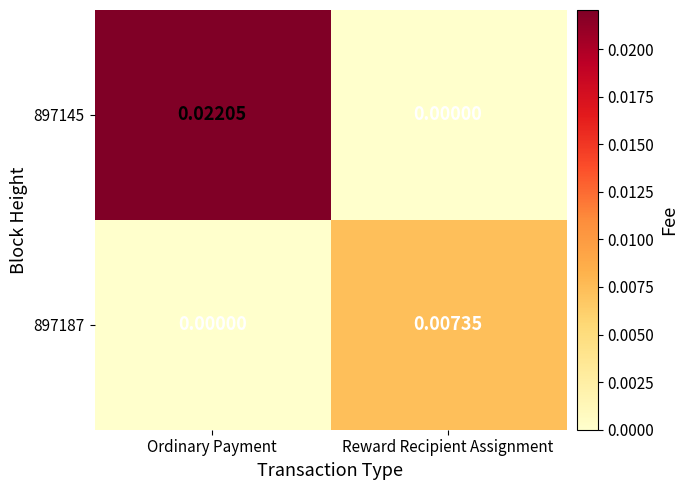

Which category has the highest value across all series?

Ordinary Payment